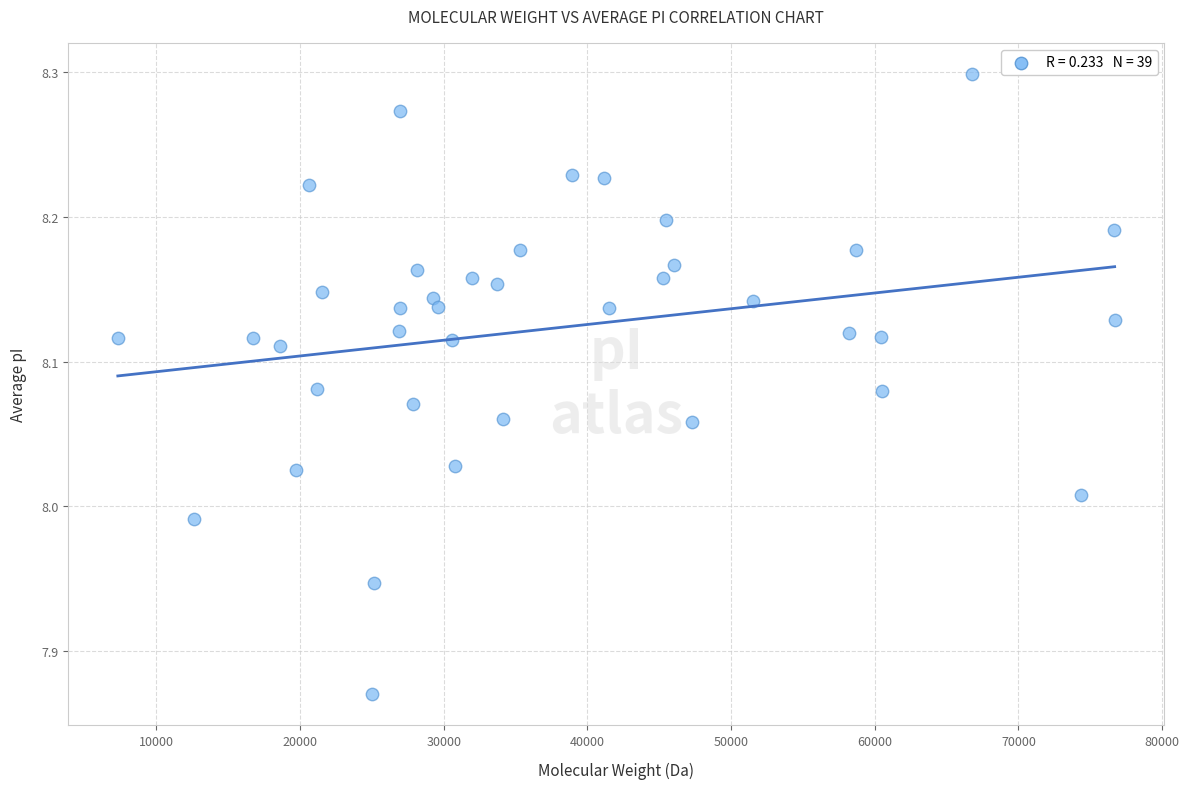

What is the range of Y values (max minus min)?

0.4